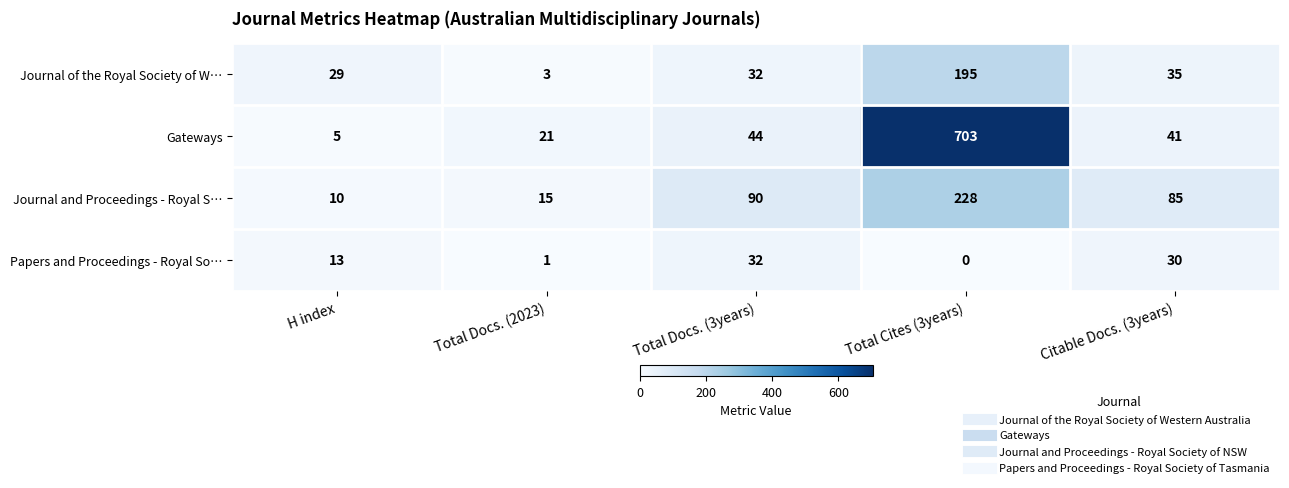

What is the approximate value of Journal of the Royal Society of W… at Total Cites (3years), to the nearest 5?

195